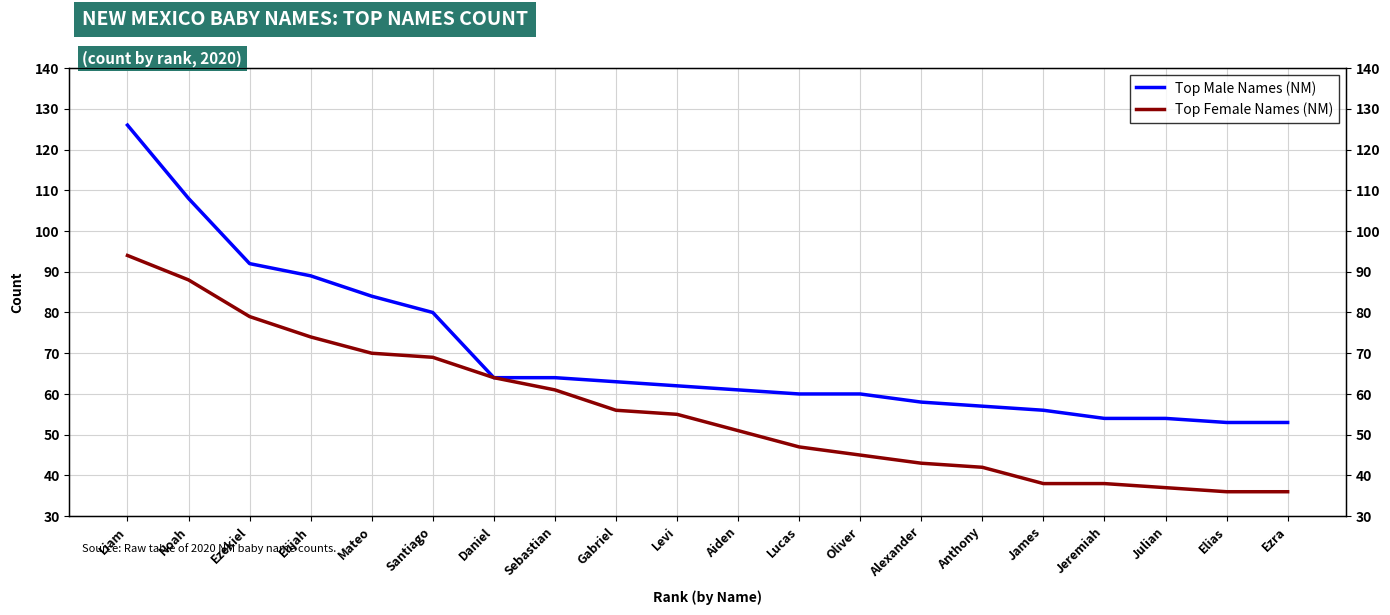

Reading left to right, list all the values displayed in this chart.

Top Male Names (NM): Liam=126	Noah=108	Ezekiel=92	Elijah=89	Mateo=84	Santiago=80	Daniel=64	Sebastian=64	Gabriel=63	Levi=62	Aiden=61	Lucas=60	Oliver=60	Alexander=58	Anthony=57	James=56	Jeremiah=54	Julian=54	Elias=53	Ezra=53
Top Female Names (NM): Liam=94	Noah=88	Ezekiel=79	Elijah=74	Mateo=70	Santiago=69	Daniel=64	Sebastian=61	Gabriel=56	Levi=55	Aiden=51	Lucas=47	Oliver=45	Alexander=43	Anthony=42	James=38	Jeremiah=38	Julian=37	Elias=36	Ezra=36